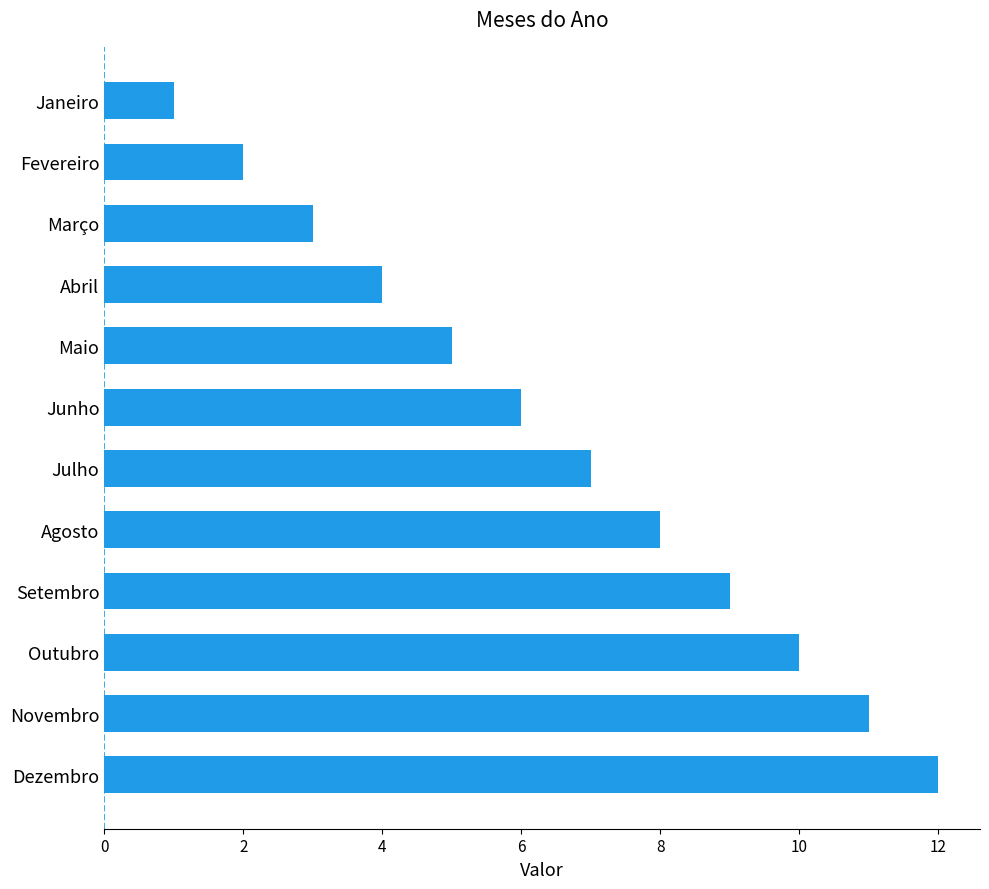

True or false: the data shows 18 at Dezembro.

False